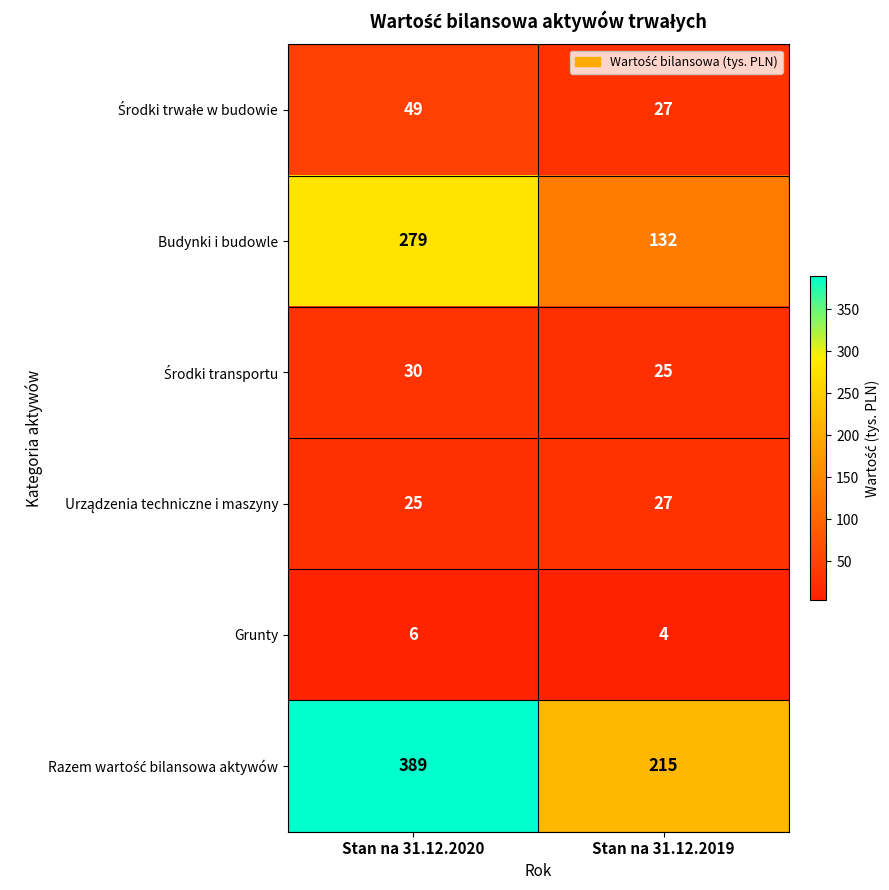

What is the difference between the highest and lowest values at Stan na 31.12.2020?

383